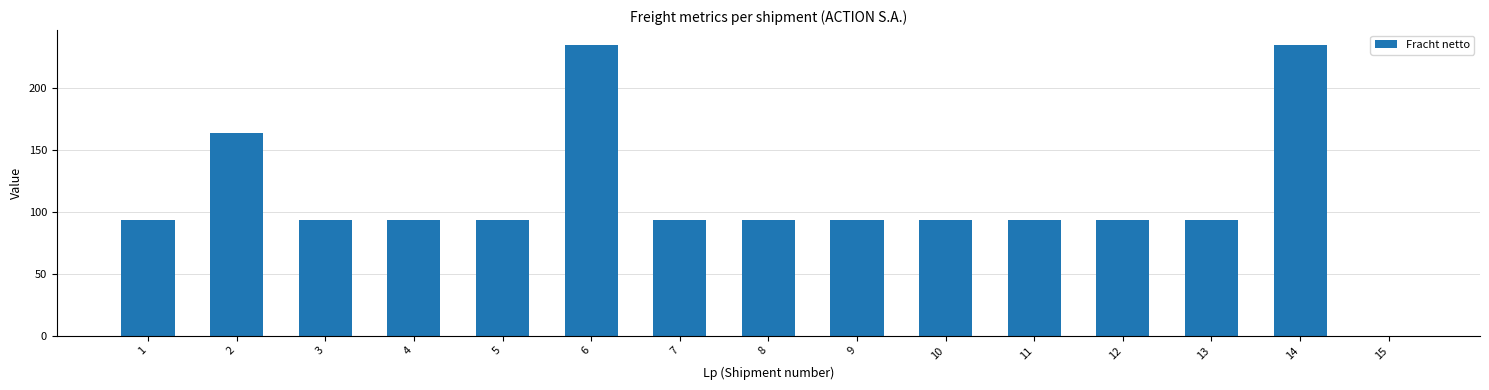

What is the greatest value displayed?

234.8